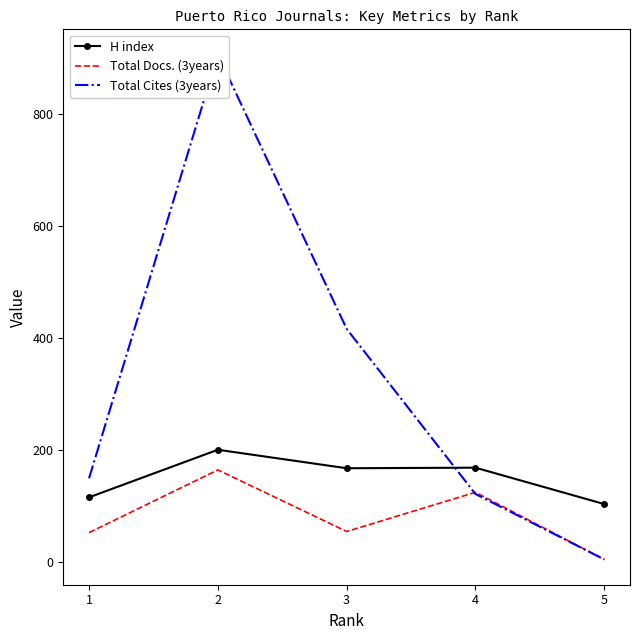

True or false: Total Cites (3years) and Total Docs. (3years) intersect in this chart.

True